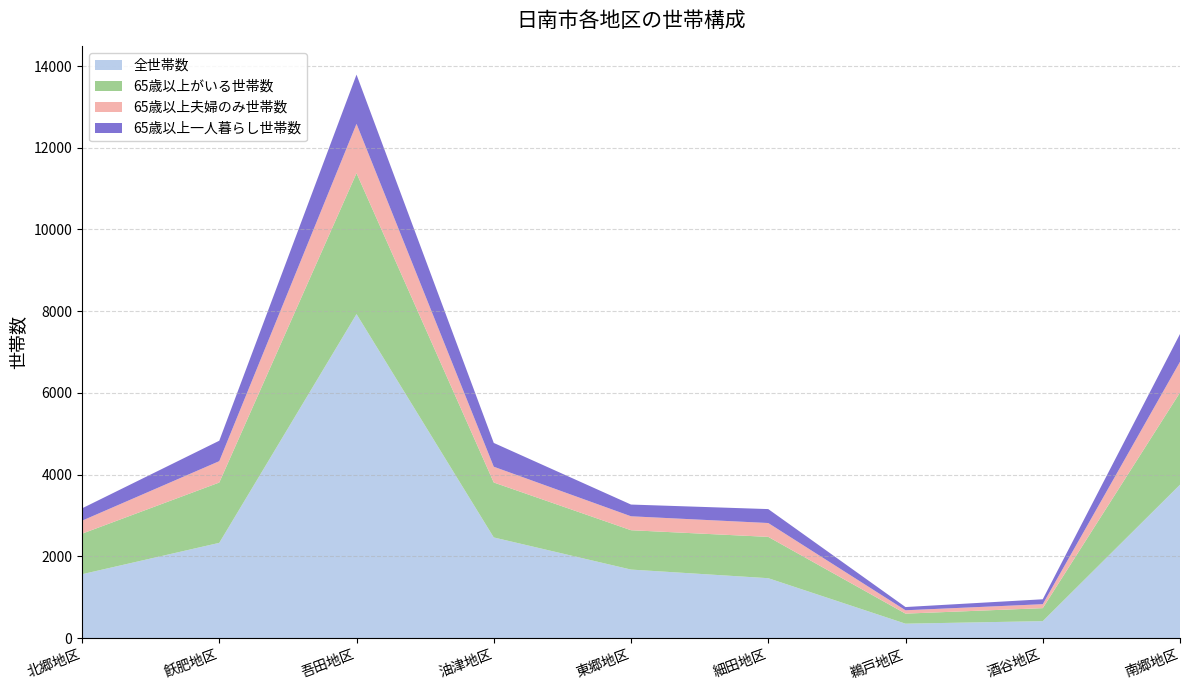

Reading right to left, what are all the values shown in this chart?

全世帯数: 3755	416	354	1467	1678	2464	7930	2332	1564
65歳以上がいる世帯数: 2255	318	246	1011	963	1345	3448	1476	992
65歳以上夫婦のみ世帯数: 753	97	82	339	341	386	1208	523	318
65歳以上一人暮らし世帯数: 680	120	79	341	287	582	1204	500	302